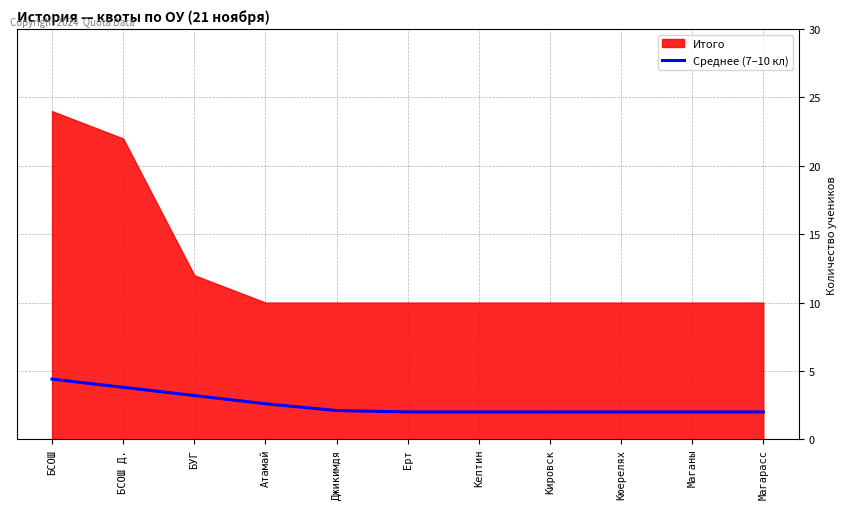

What is the highest value of the Среднее (7–10 кл) series?

4.4